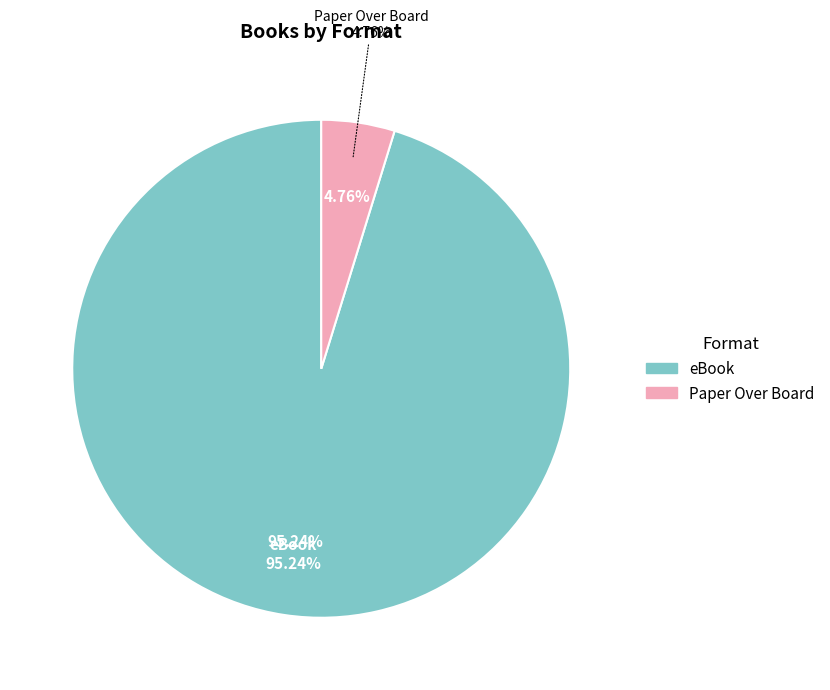

To the nearest percent, what percentage of the pie is Paper Over Board?

5%